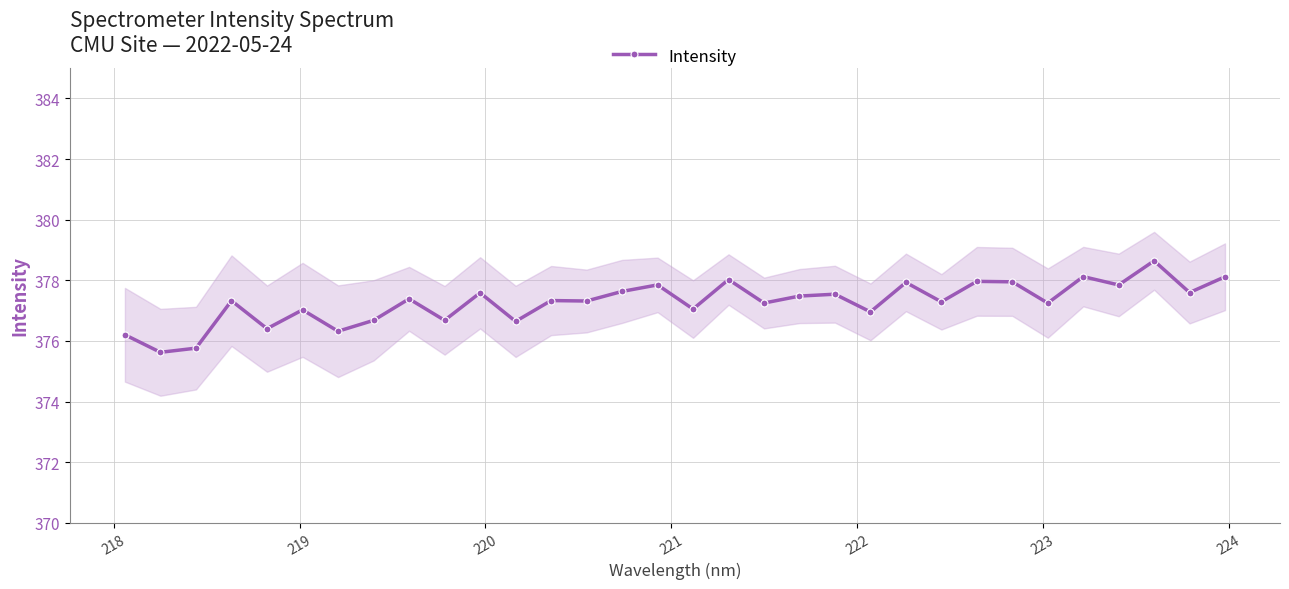

How many data points does each series have?

32